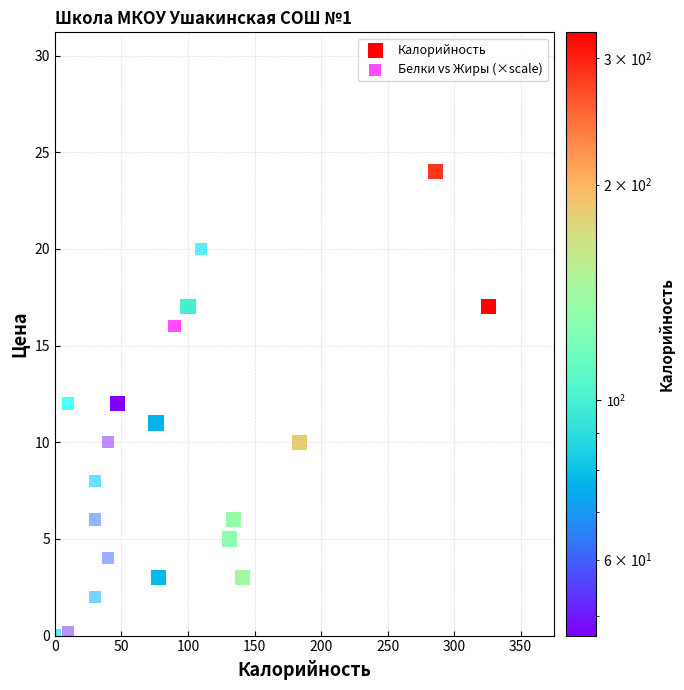

What are all the series names shown in the legend?

Калорийность, Белки vs Жиры (×scale)